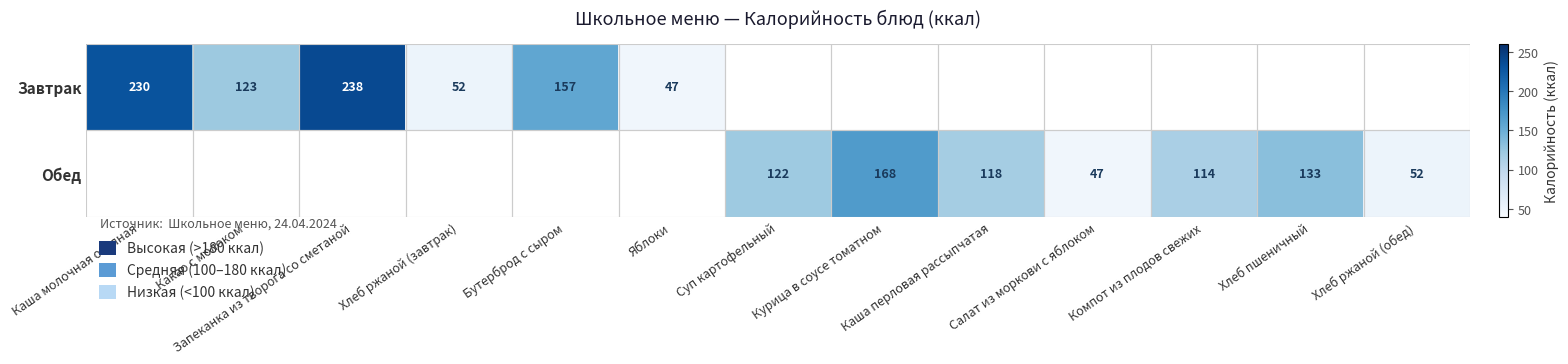

What is the maximum value shown in the chart?

238.0